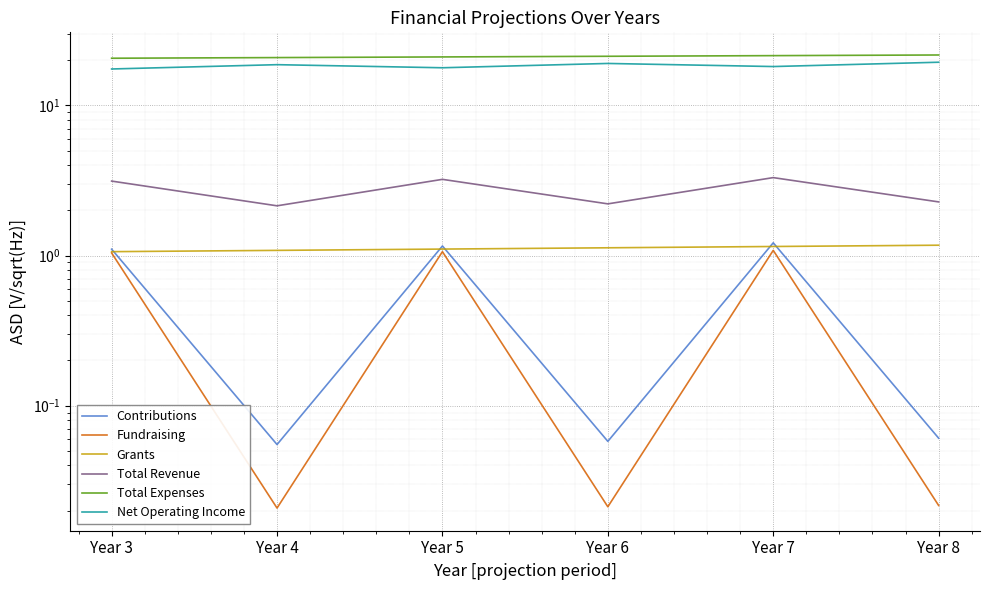

At which label does Total Revenue first exceed 3?

Year 3